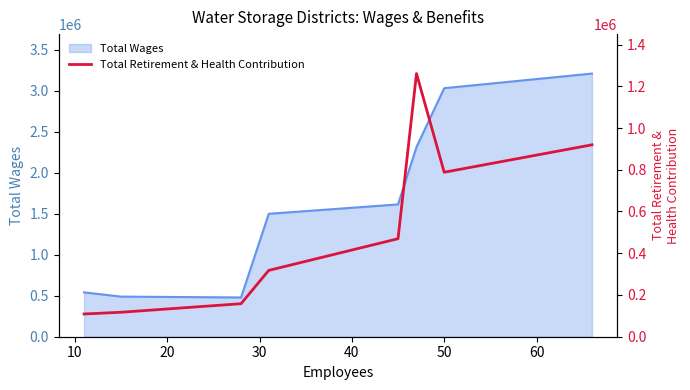

Does the chart display data point markers on the line(s)?

No